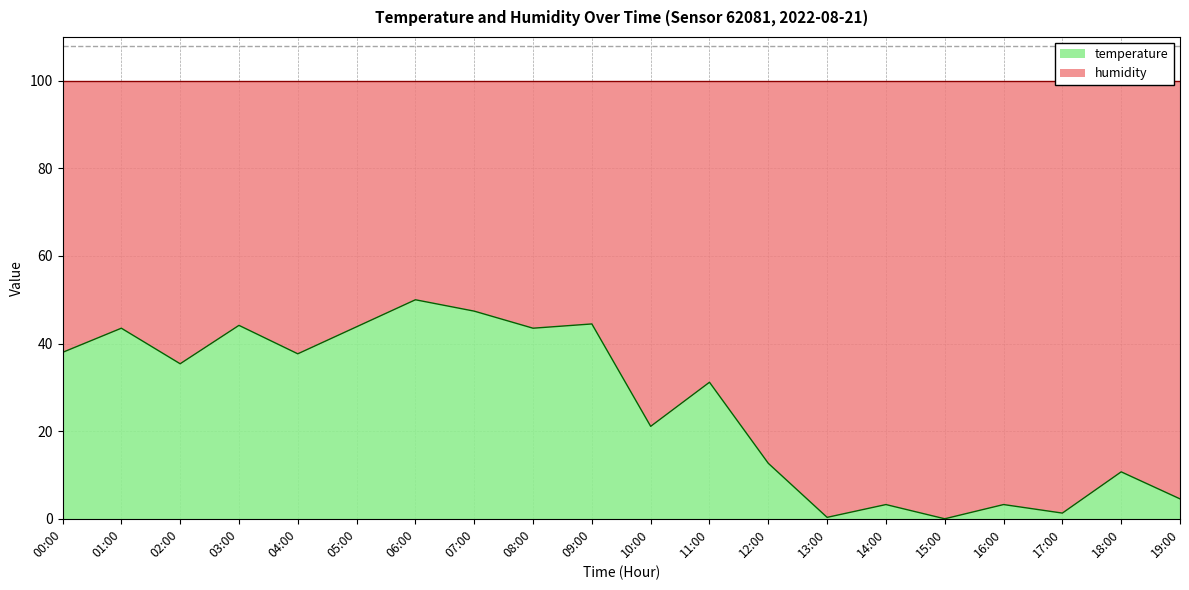

Reading right to left, what are all the values shown in this chart?

4.5	10.7	1.3	3.2	0.0	3.2	0.3	12.7	31.2	21.1	44.5	43.5	47.4	50.0	43.8	37.7	44.2	35.4	43.5	38.0